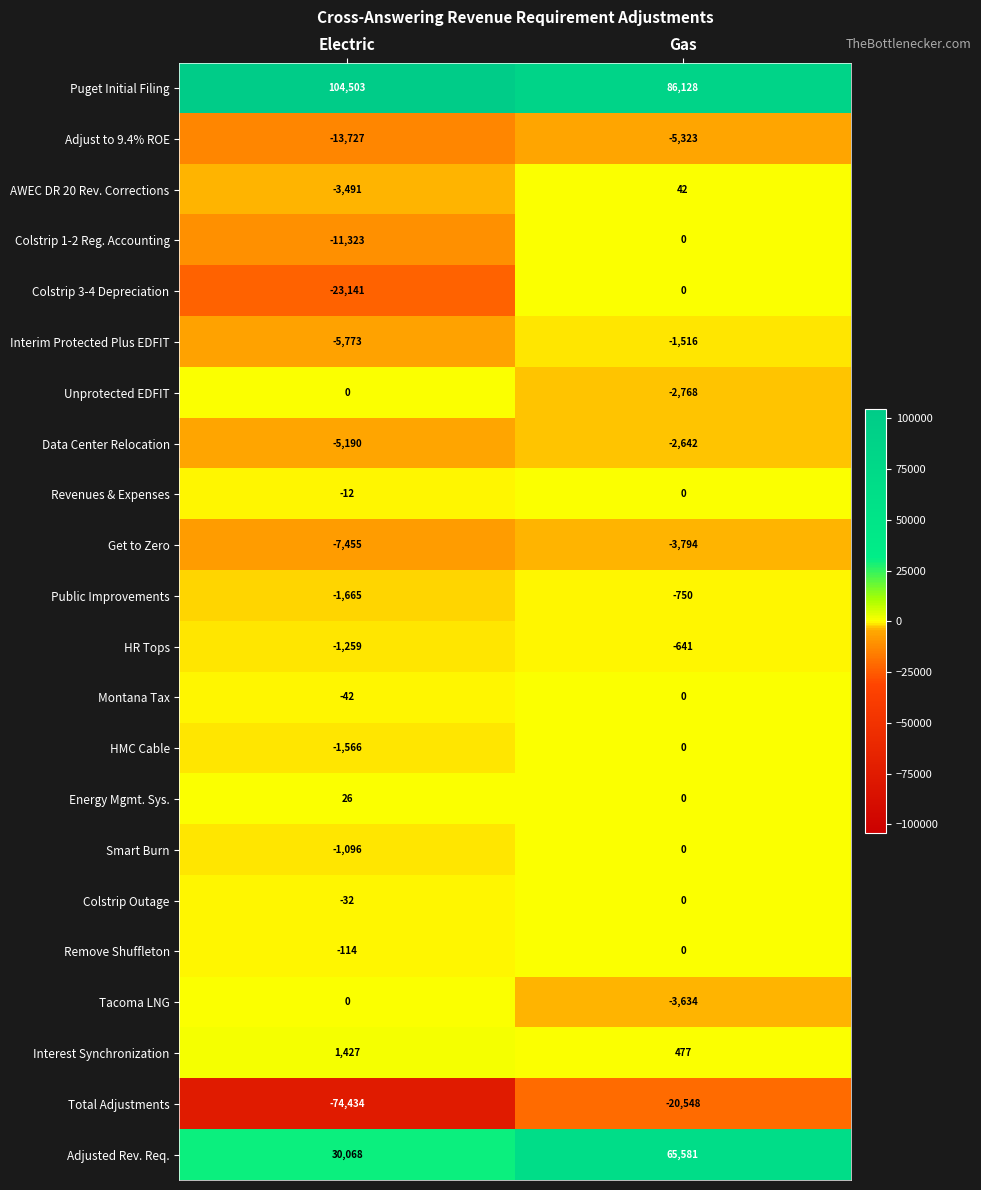

Is the value of Energy Mgmt. Sys. at Electric greater than the value of HMC Cable at Gas?

Yes